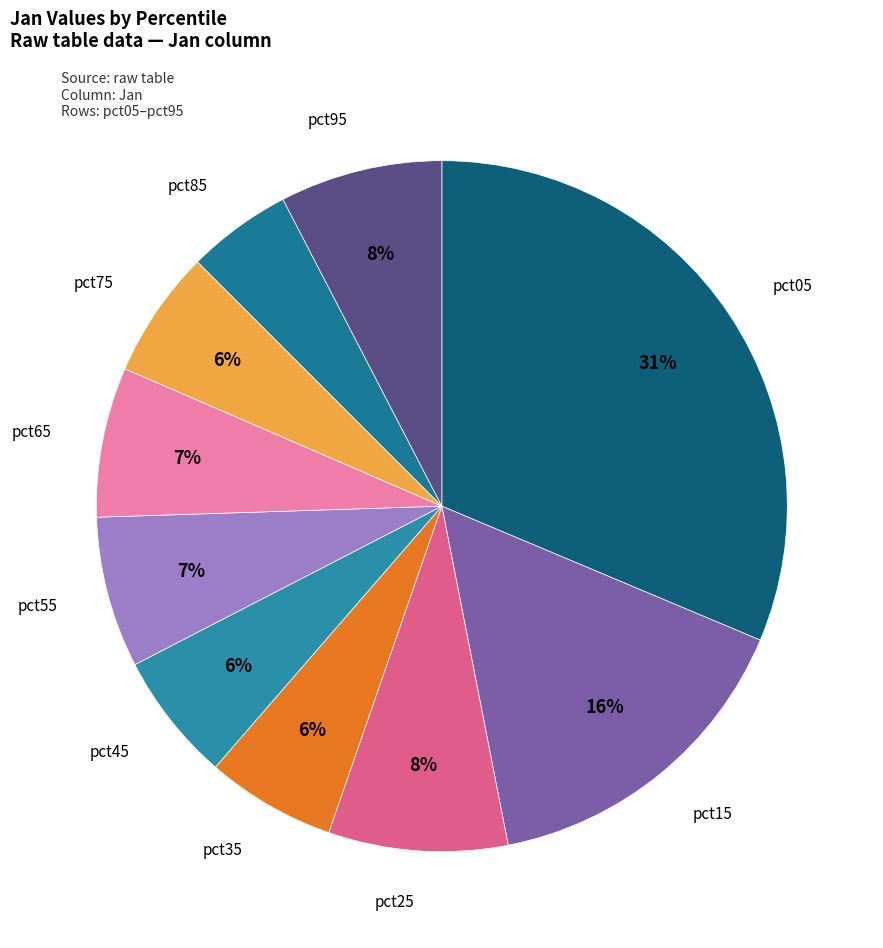

To the nearest percent, what percentage of the pie is pct15?

16%